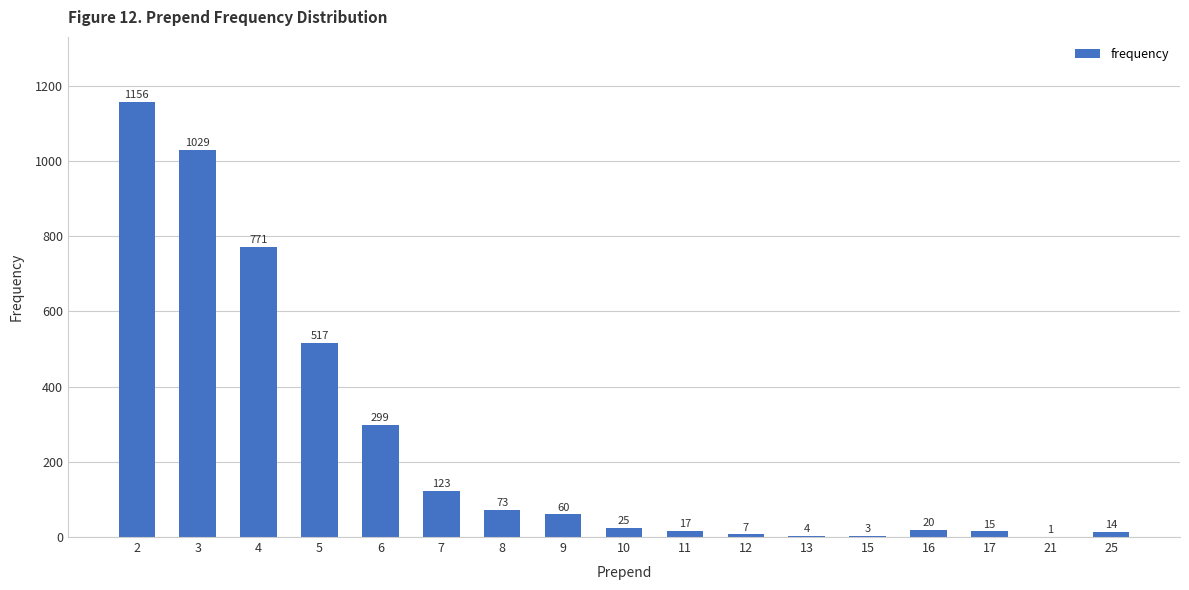

How many distinct data groups are displayed?

1